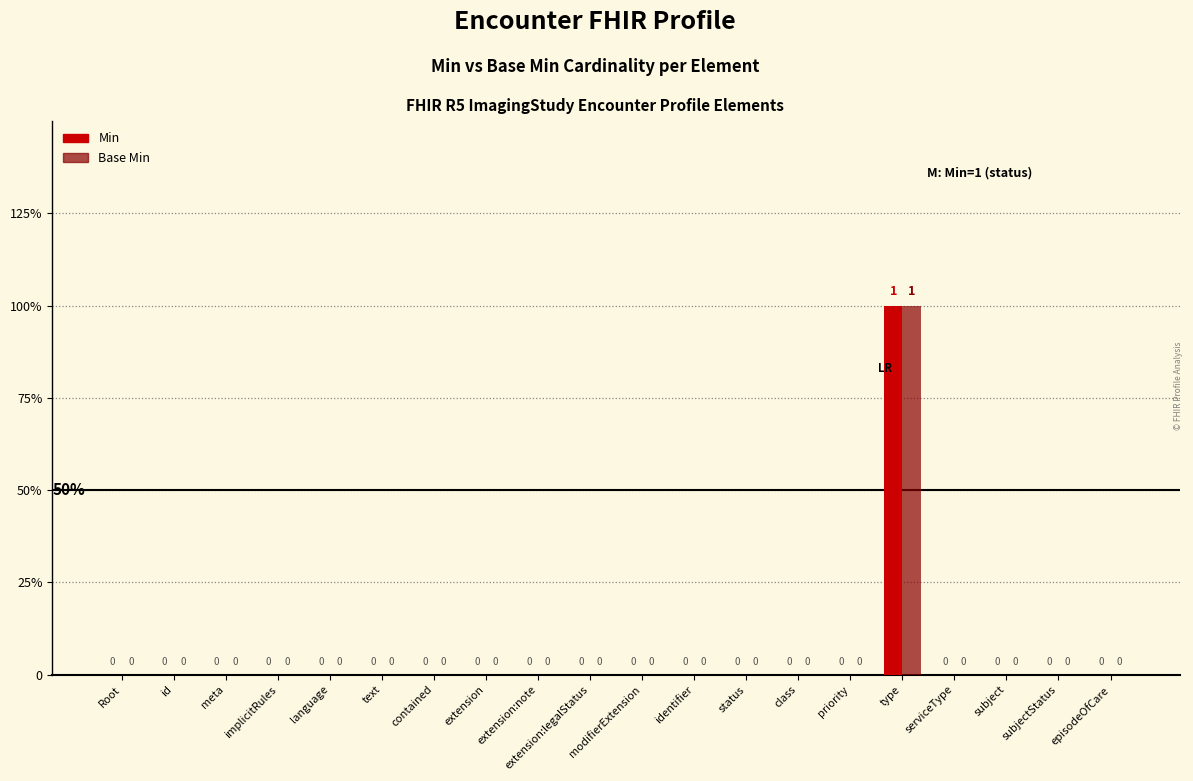

Does the chart contain stacked bars?

No